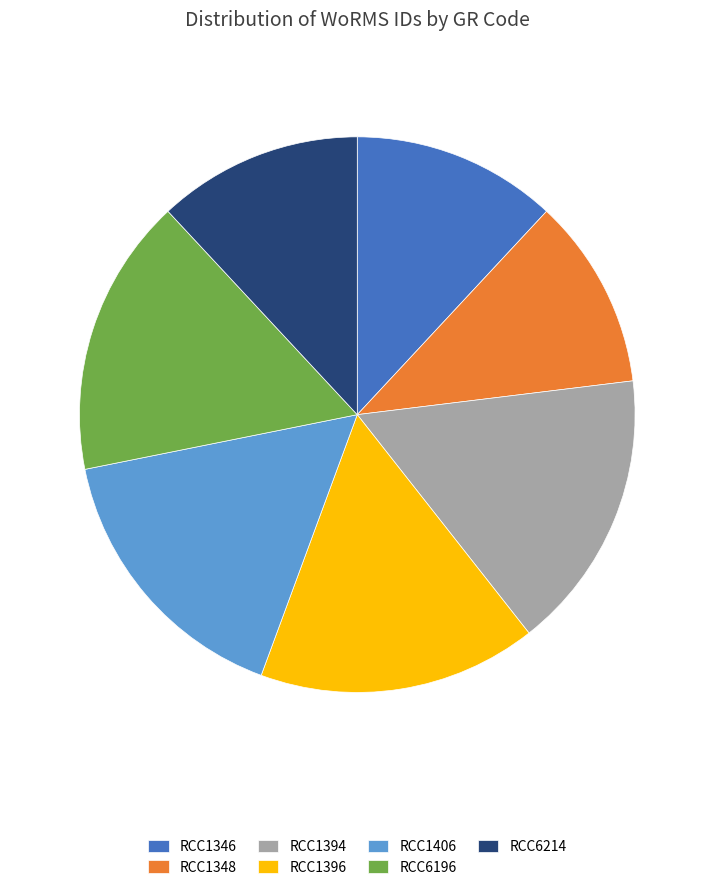

Count the number of slices in the pie.

7